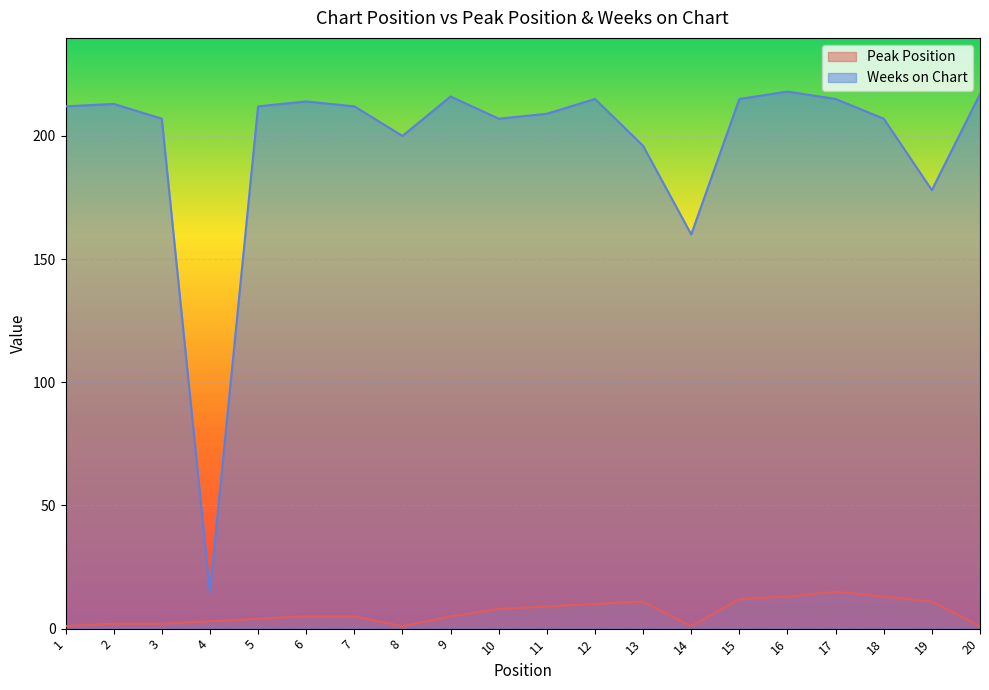

Is the value of Weeks on Chart at 20 greater than the value of Peak Position at 19?

Yes